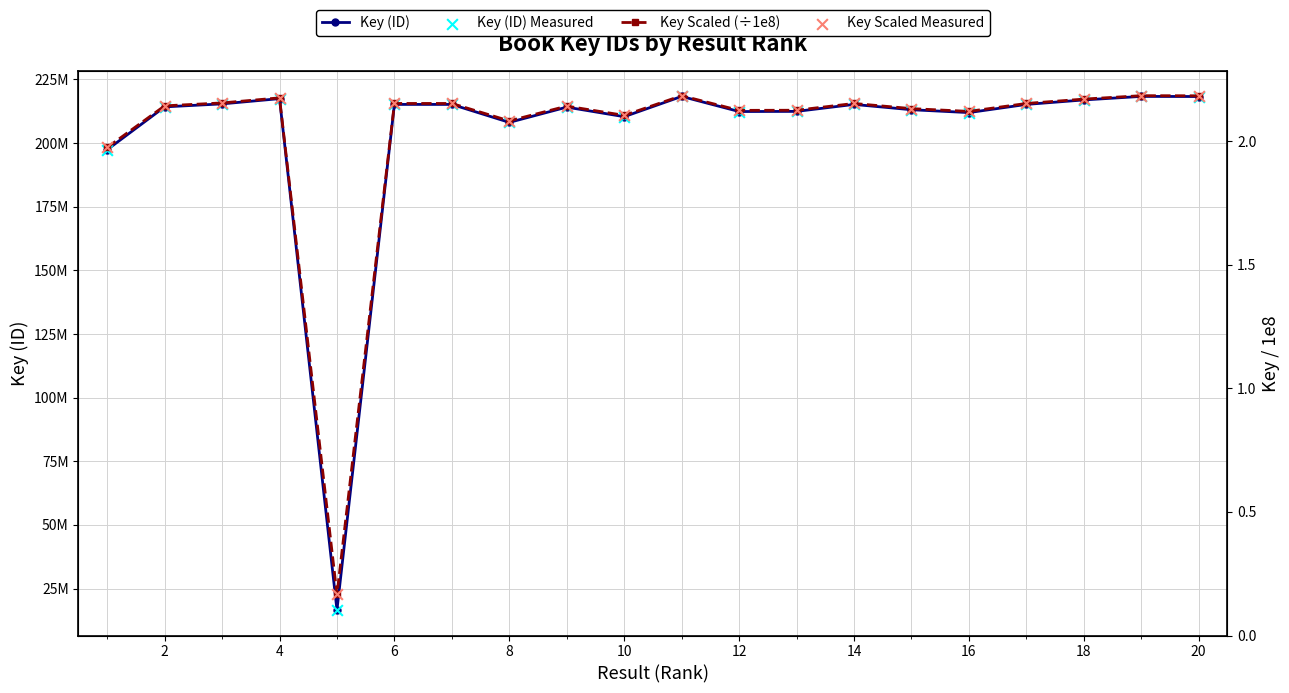

Which series reaches the minimum Y coordinate?

Key Scaled (÷1e8)